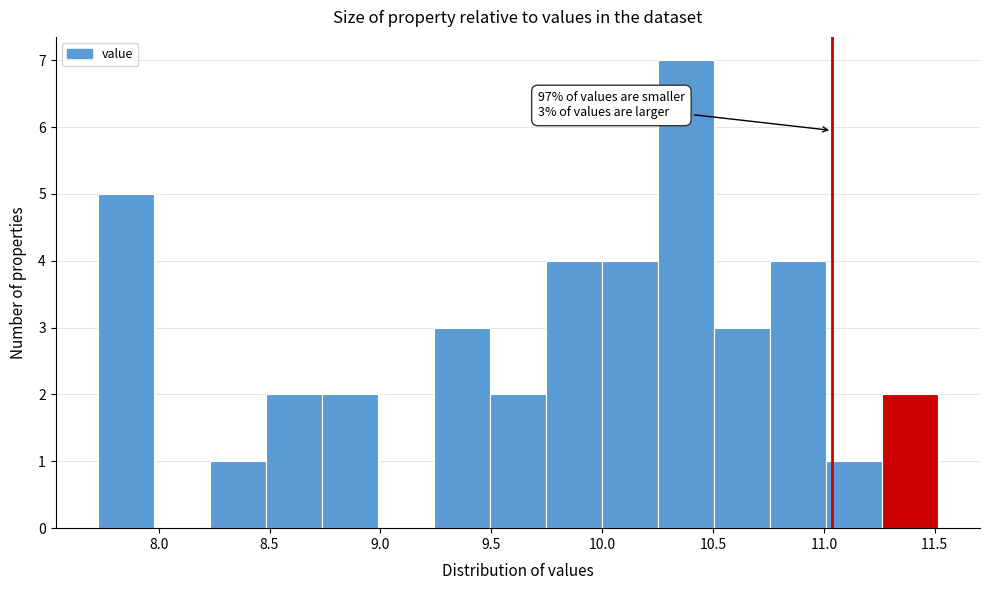

Which range on the x-axis has the tallest bar?

10.25 to 10.50